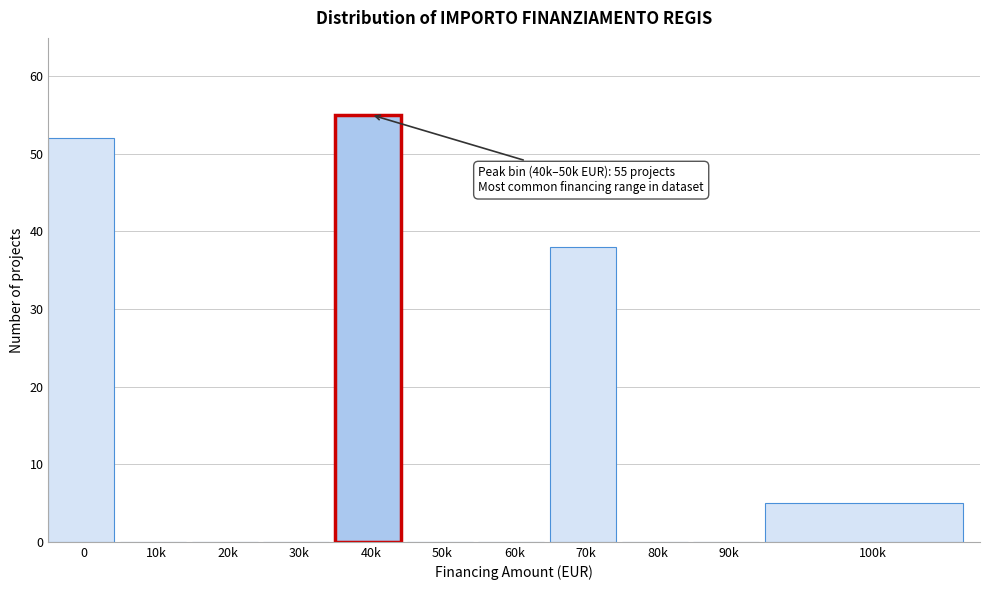

Reading left to right, what are all the values shown in this chart?

0=52	10k=0	20k=0	30k=0	40k=55	50k=0	60k=0	70k=38	80k=0	90k=0	100k=5